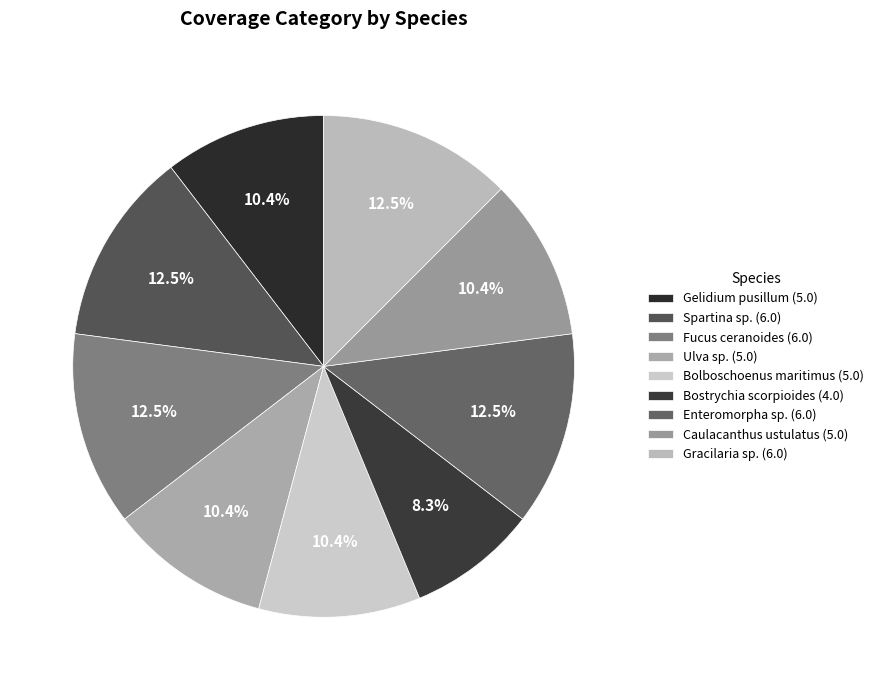

Rank the categories by value from lowest to highest.

Bostrychia scorpioides, Gelidium pusillum, Ulva sp., Bolboschoenus maritimus, Caulacanthus ustulatus, Spartina sp., Fucus ceranoides, Enteromorpha sp., Gracilaria sp.